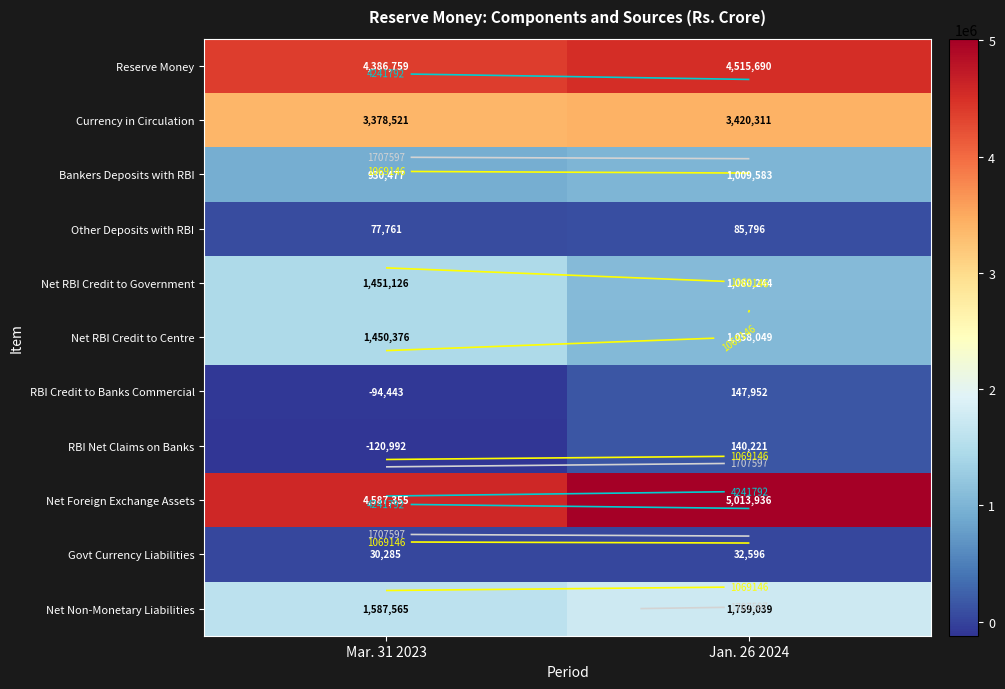

Which category has the lowest value in the Bankers Deposits with RBI series?

Mar. 31 2023